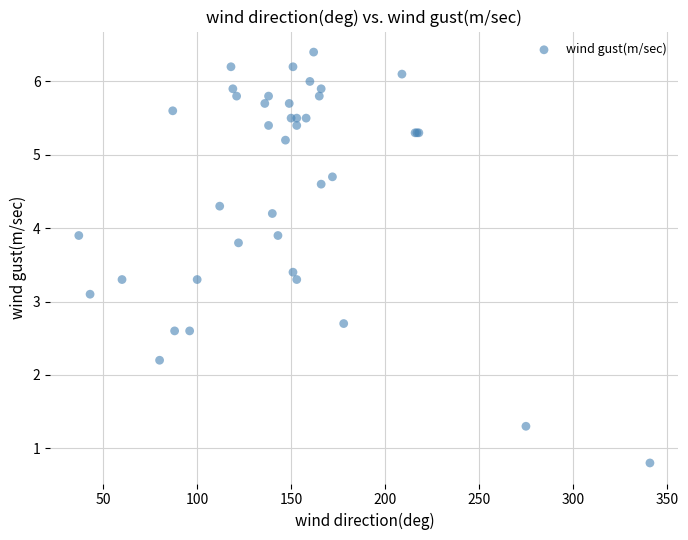

What Y value in the scatter plot is closest to 3?

3.1